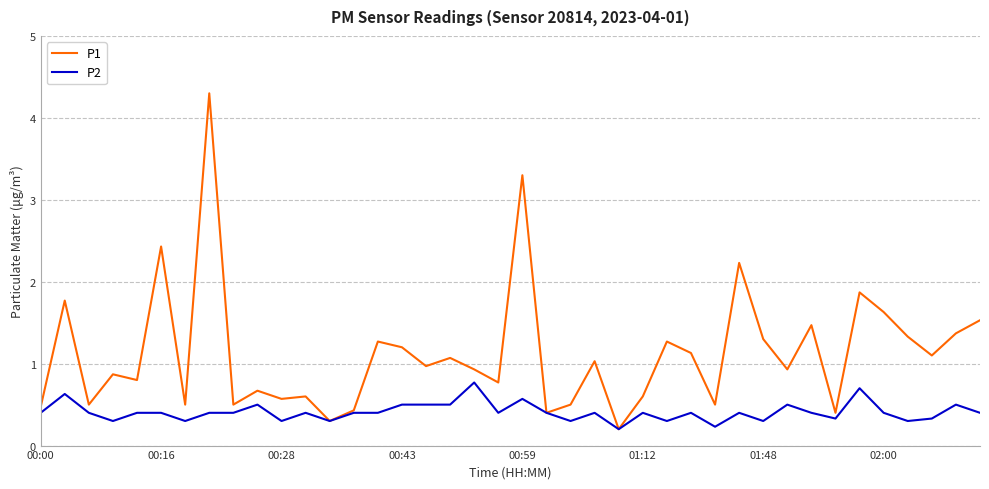

How many P2 values are between 0 and 1?

40